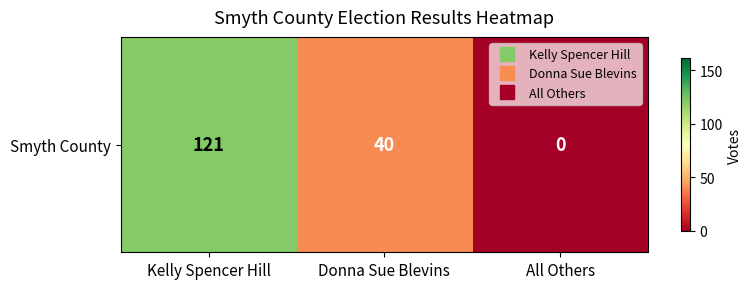

Reading left to right, list all the values displayed in this chart.

Kelly Spencer Hill=121	Donna Sue Blevins=40	All Others=0